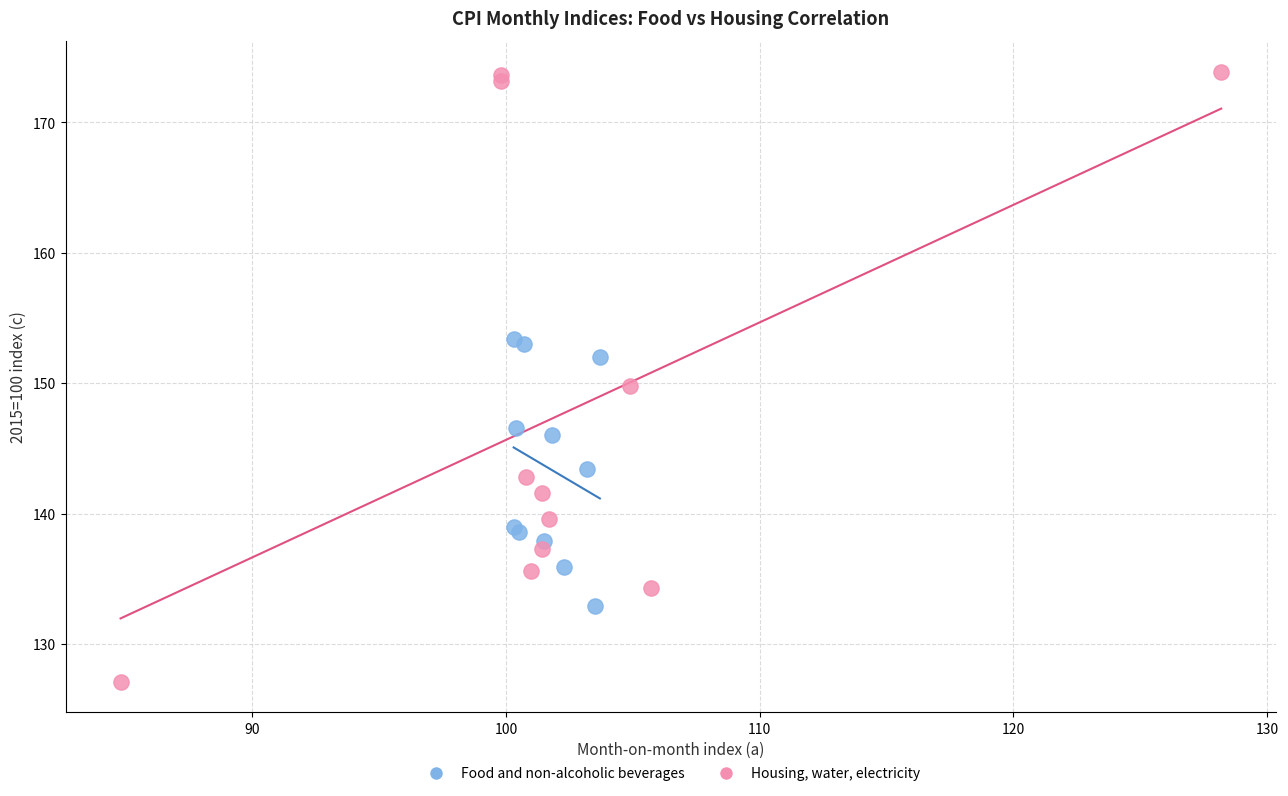

Which series contains the highest Y value?

Housing, water, electricity